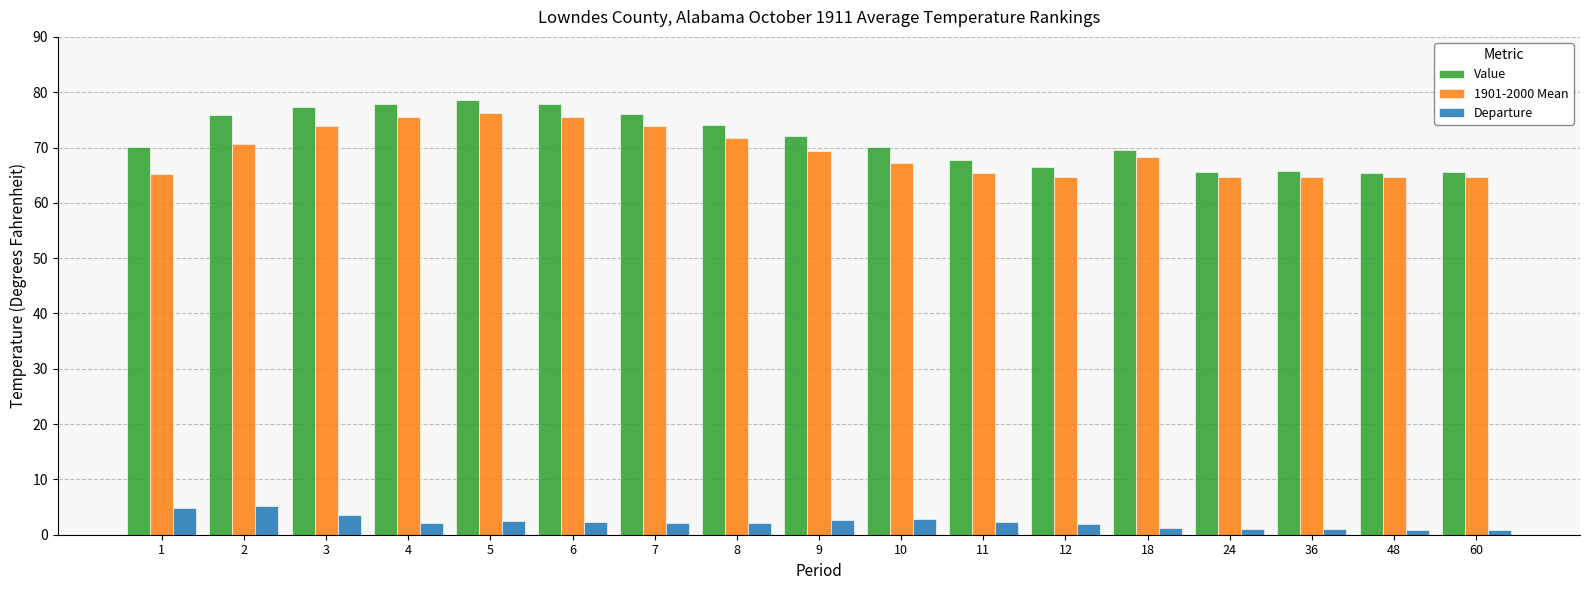

How many values in the 1901-2000 Mean series are below 68?

8